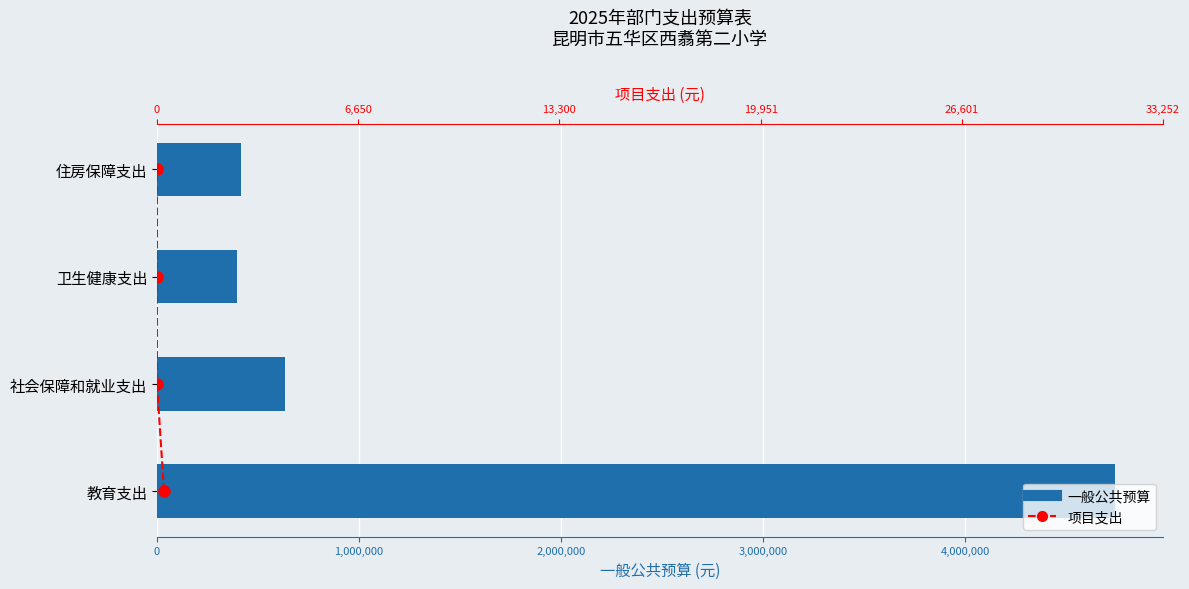

How many categories are shown in the chart?

4